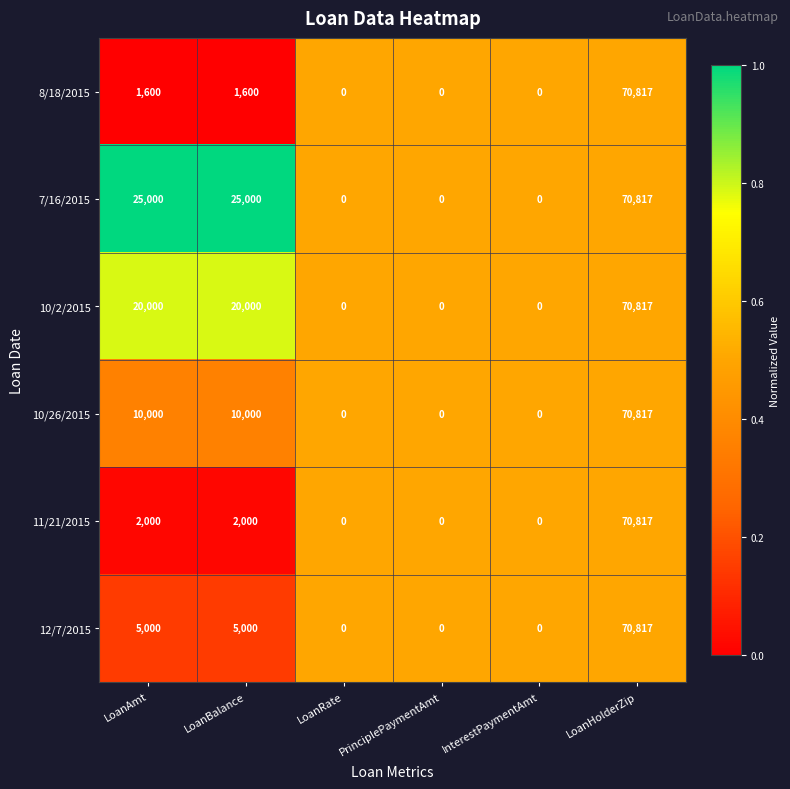

Which series has the largest total across all categories?

7/16/2015